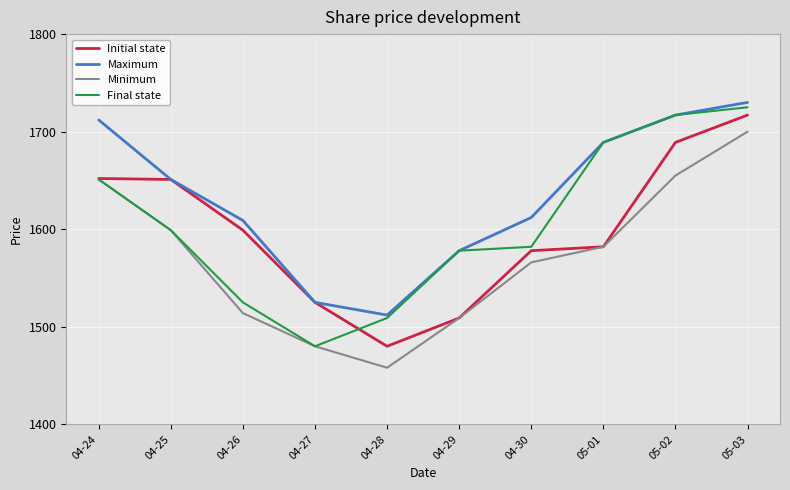

True or false: Final state and Initial state cross at least once.

True